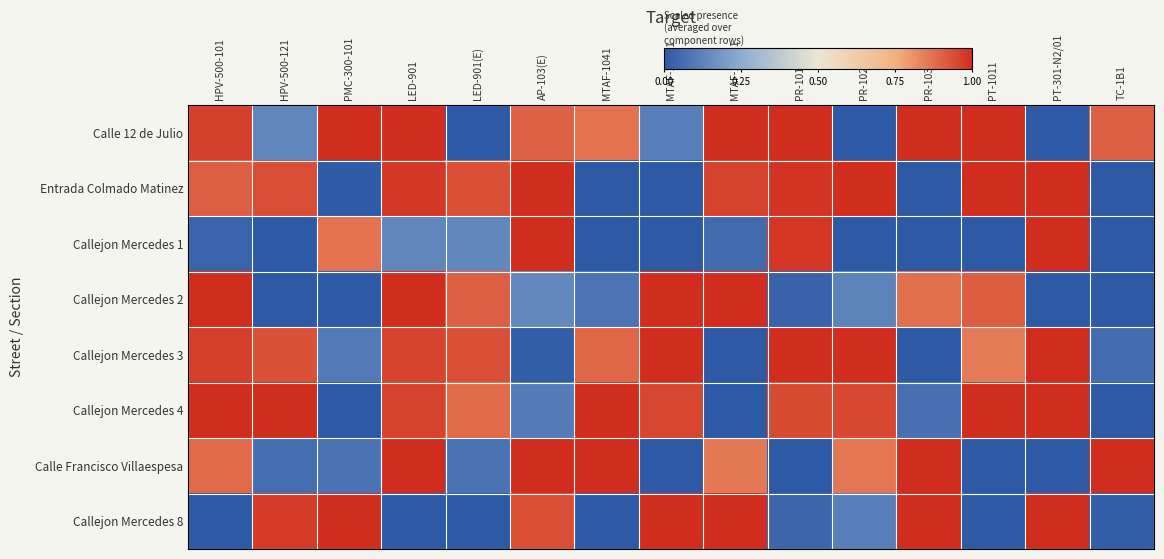

Reading right to left, transcribe all the data shown in this chart.

Calle 12 de Julio: TC-1B1=0.9	PT-301-N2/01=0.0	PT-1011=1.0	PR-1031=1.0	PR-1021=0.0	PR-1011=1.0	MTAF-102B1=1.0	MTAF-108A1=0.1	MTAF-1041=0.9	AP-103(E)=0.9	LED-901(E)=0.0	LED-901=1.0	PMC-300-101=1.0	HPV-500-121=0.1	HPV-500-101=1.0
Entrada Colmado Matinez: TC-1B1=0.0	PT-301-N2/01=1.0	PT-1011=1.0	PR-1031=0.0	PR-1021=1.0	PR-1011=1.0	MTAF-102B1=1.0	MTAF-108A1=0.0	MTAF-1041=0.0	AP-103(E)=1.0	LED-901(E)=0.9	LED-901=1.0	PMC-300-101=0.0	HPV-500-121=0.9	HPV-500-101=0.9
Callejon Mercedes 1: TC-1B1=0.0	PT-301-N2/01=1.0	PT-1011=0.0	PR-1031=0.0	PR-1021=0.0	PR-1011=1.0	MTAF-102B1=0.1	MTAF-108A1=0.0	MTAF-1041=0.0	AP-103(E)=1.0	LED-901(E)=0.1	LED-901=0.1	PMC-300-101=0.9	HPV-500-121=0.0	HPV-500-101=0.0
Callejon Mercedes 2: TC-1B1=0.0	PT-301-N2/01=0.0	PT-1011=0.9	PR-1031=0.9	PR-1021=0.1	PR-1011=0.0	MTAF-102B1=1.0	MTAF-108A1=1.0	MTAF-1041=0.1	AP-103(E)=0.1	LED-901(E)=0.9	LED-901=1.0	PMC-300-101=0.0	HPV-500-121=0.0	HPV-500-101=1.0
Callejon Mercedes 3: TC-1B1=0.1	PT-301-N2/01=1.0	PT-1011=0.9	PR-1031=0.0	PR-1021=1.0	PR-1011=1.0	MTAF-102B1=0.0	MTAF-108A1=1.0	MTAF-1041=0.9	AP-103(E)=0.0	LED-901(E)=0.9	LED-901=1.0	PMC-300-101=0.1	HPV-500-121=0.9	HPV-500-101=1.0
Callejon Mercedes 4: TC-1B1=0.0	PT-301-N2/01=1.0	PT-1011=1.0	PR-1031=0.1	PR-1021=0.9	PR-1011=0.9	MTAF-102B1=0.0	MTAF-108A1=0.9	MTAF-1041=1.0	AP-103(E)=0.1	LED-901(E)=0.9	LED-901=1.0	PMC-300-101=0.0	HPV-500-121=1.0	HPV-500-101=1.0
Calle Francisco Villaespesa: TC-1B1=1.0	PT-301-N2/01=0.0	PT-1011=0.0	PR-1031=1.0	PR-1021=0.9	PR-1011=0.0	MTAF-102B1=0.9	MTAF-108A1=0.0	MTAF-1041=1.0	AP-103(E)=1.0	LED-901(E)=0.1	LED-901=1.0	PMC-300-101=0.1	HPV-500-121=0.1	HPV-500-101=0.9
Callejon Mercedes 8: TC-1B1=0.0	PT-301-N2/01=1.0	PT-1011=0.0	PR-1031=1.0	PR-1021=0.1	PR-1011=0.0	MTAF-102B1=1.0	MTAF-108A1=1.0	MTAF-1041=0.0	AP-103(E)=0.9	LED-901(E)=0.0	LED-901=0.0	PMC-300-101=1.0	HPV-500-121=1.0	HPV-500-101=0.0